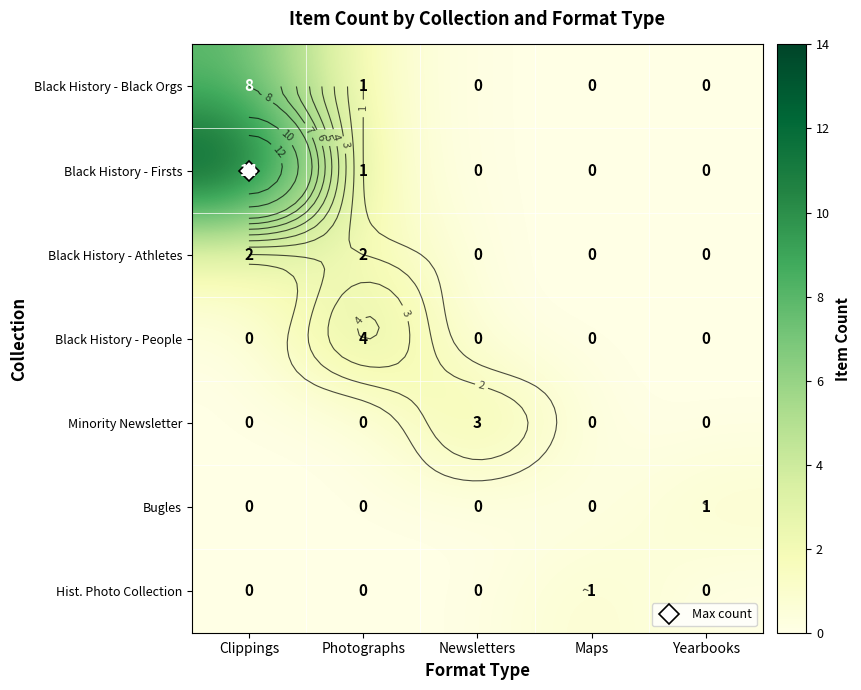

Is the value of Black History - Black Orgs at Clippings greater than the value of Black History - People at Yearbooks?

Yes